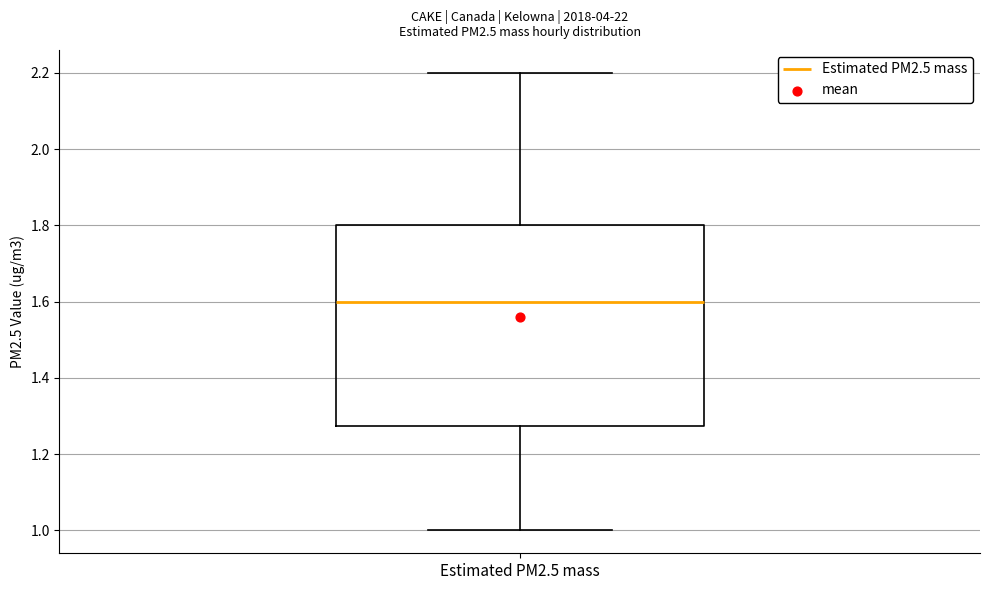

Where does the lower whisker of the box for Estimated PM2.5 mass end on the y-axis? The values are not printed on the chart, so give them approximately, as read against the axis.

1.00